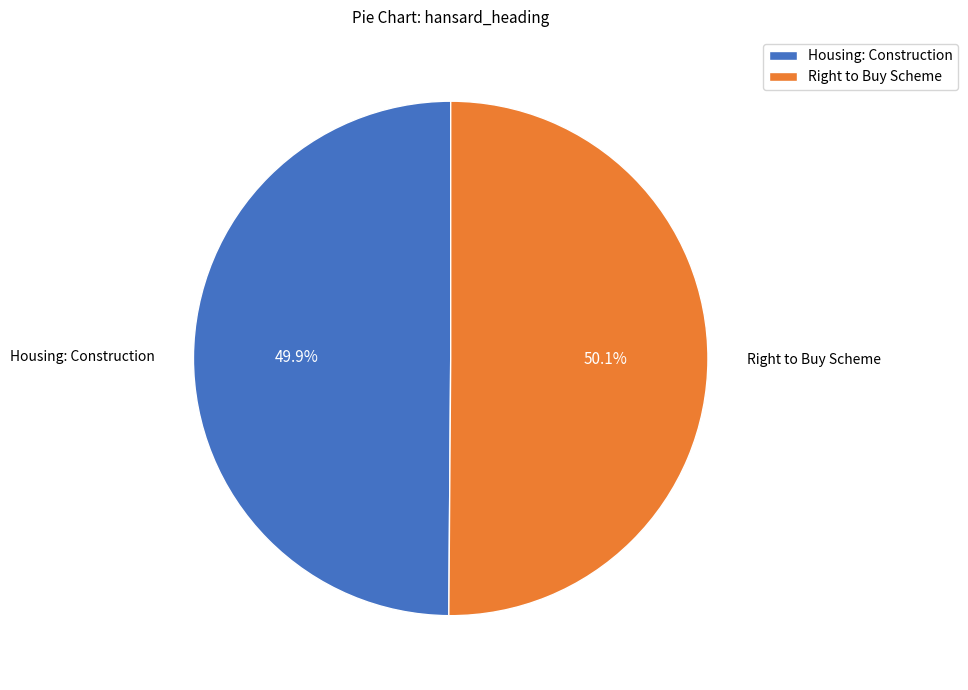

To the nearest percent, what portion does Housing: Construction represent?

50%